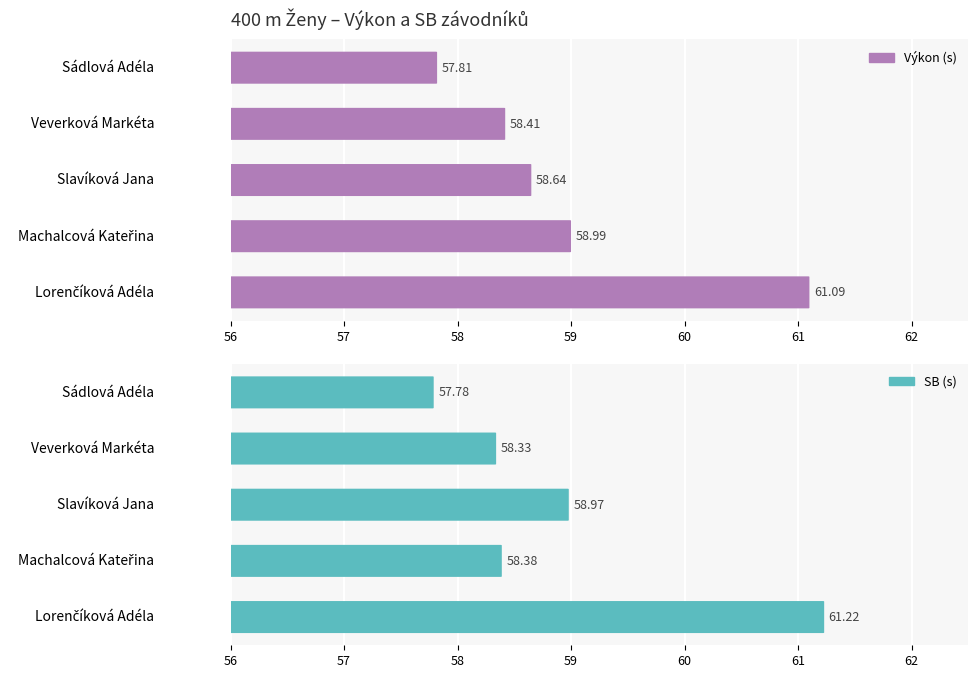

Read the SB value at Slavíková Jana.

59.0